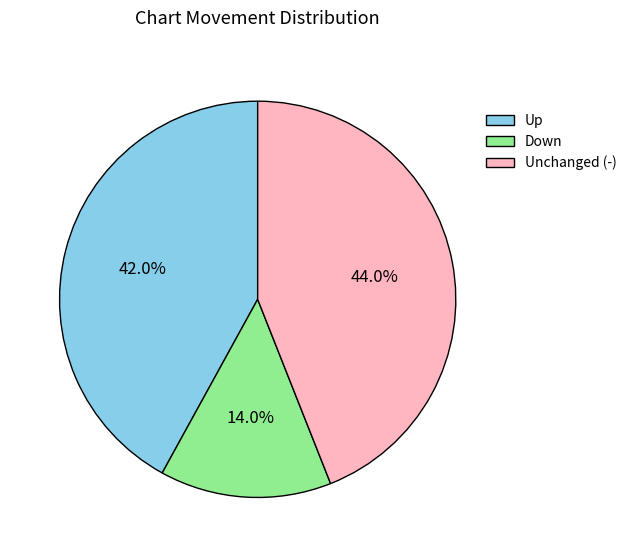

Between Down and Up, which is larger?

Up